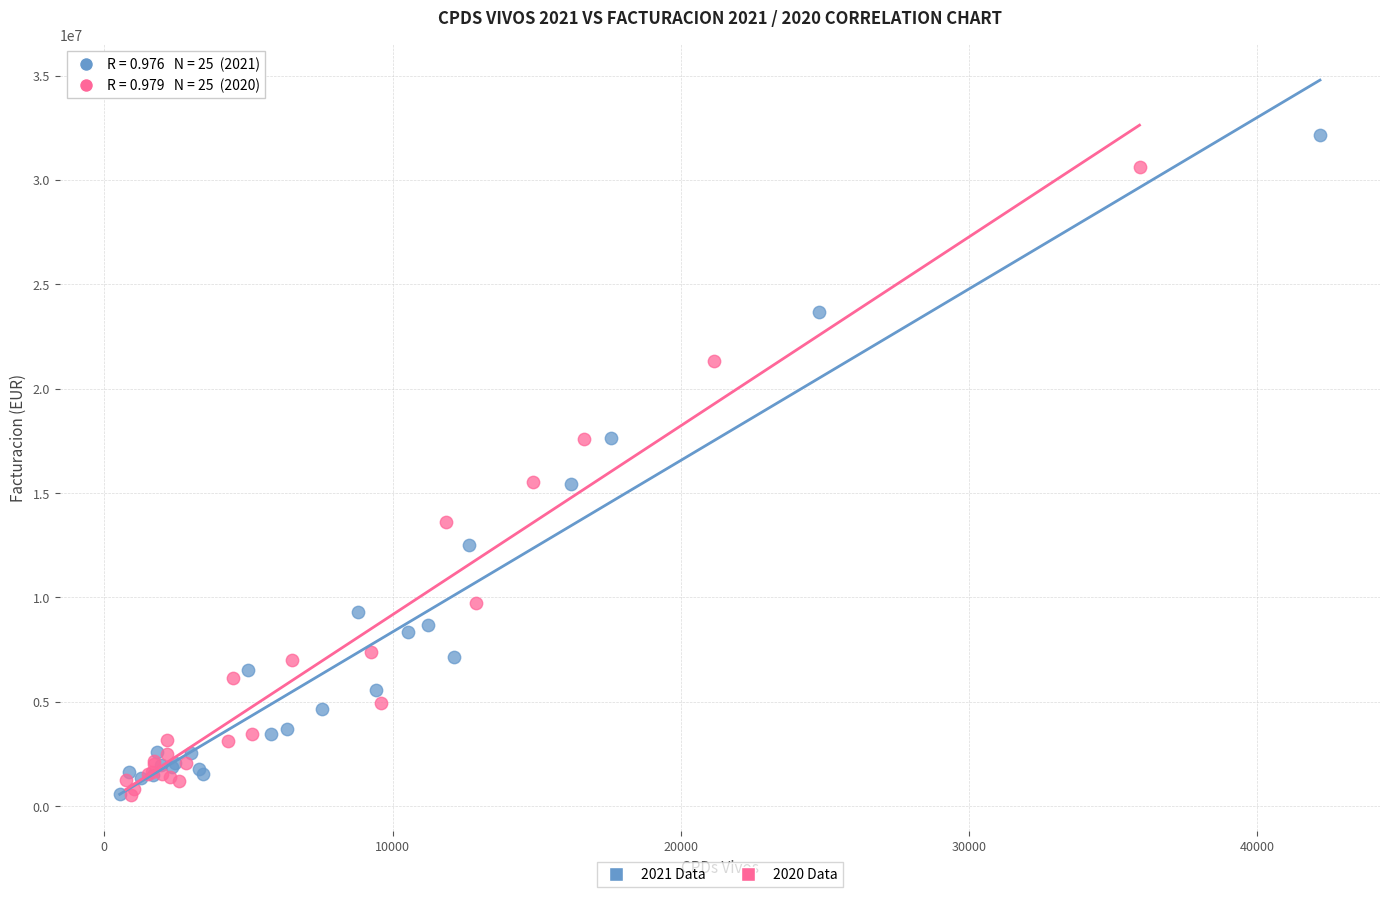

Which series reaches the maximum Y coordinate?

2021 Data